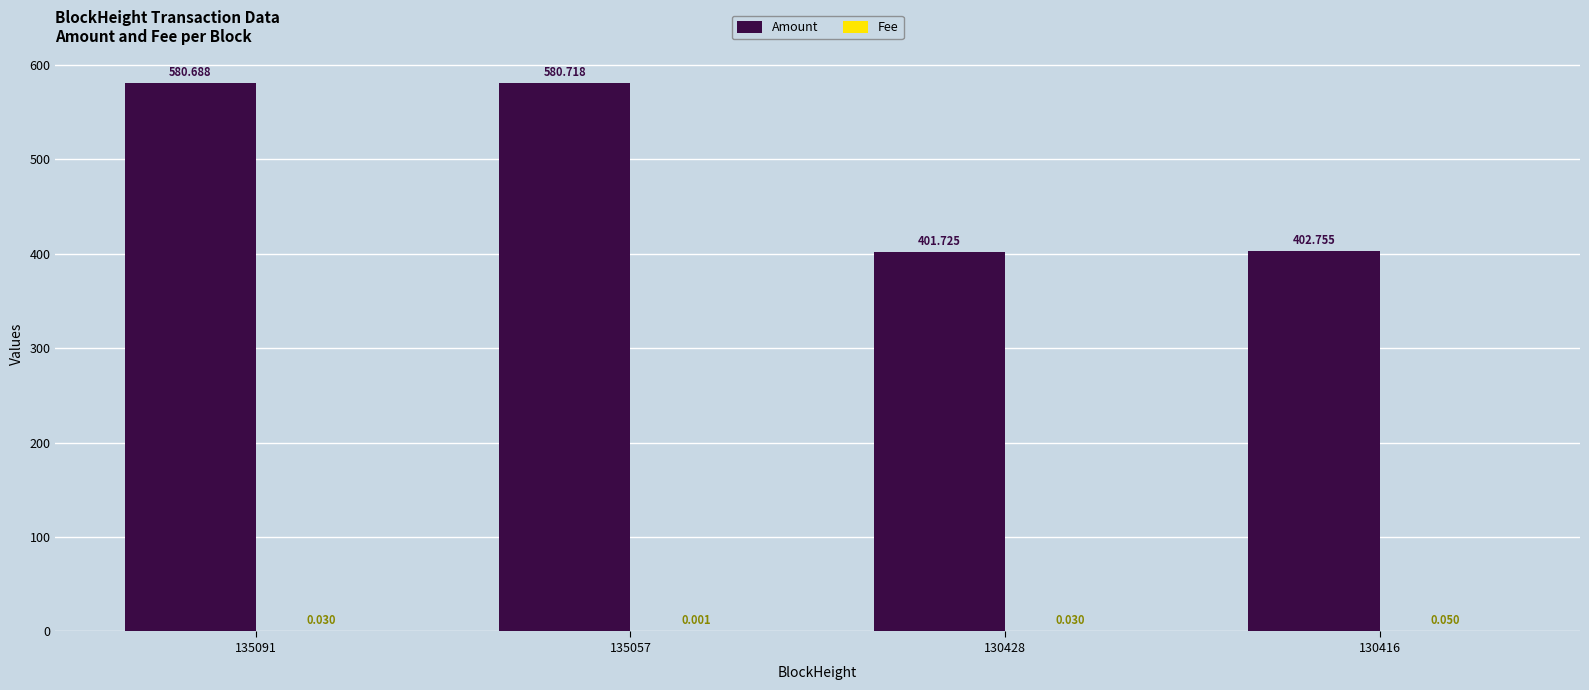

At which label does Amount reach its peak?

135057